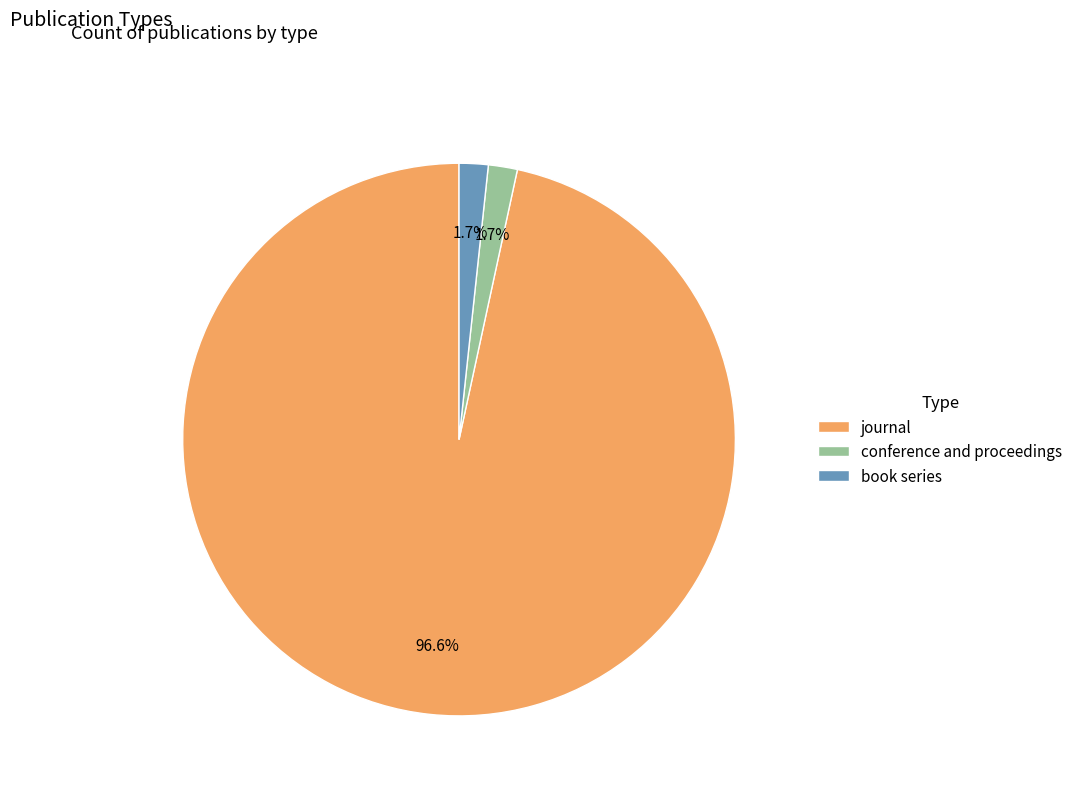

Which slice is the largest?

journal